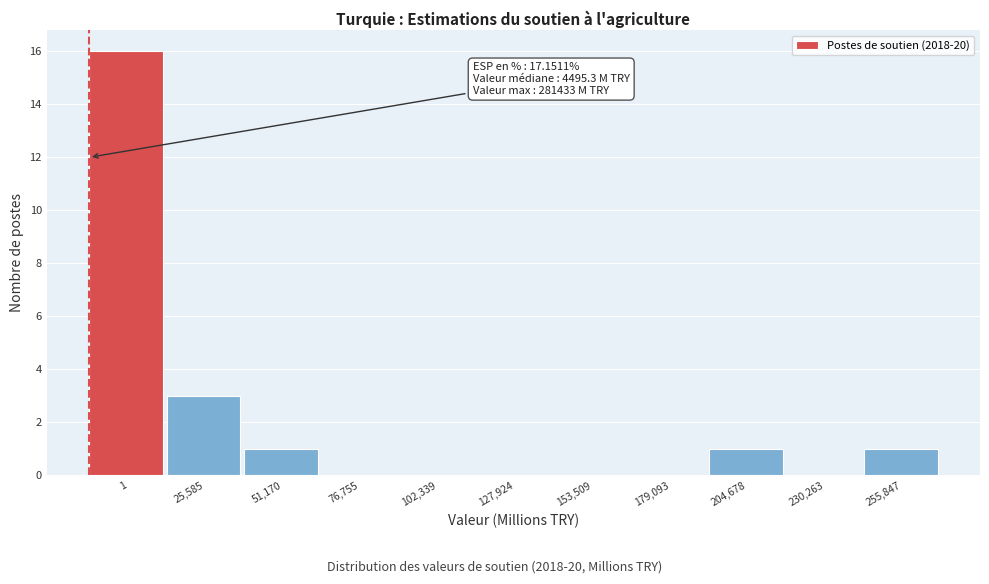

Reading left to right, transcribe all the data shown in this chart.

1=16	25,585=3	51,170=1	76,755=0	102,339=0	127,924=0	153,509=0	179,093=0	204,678=1	230,263=0	255,847=1